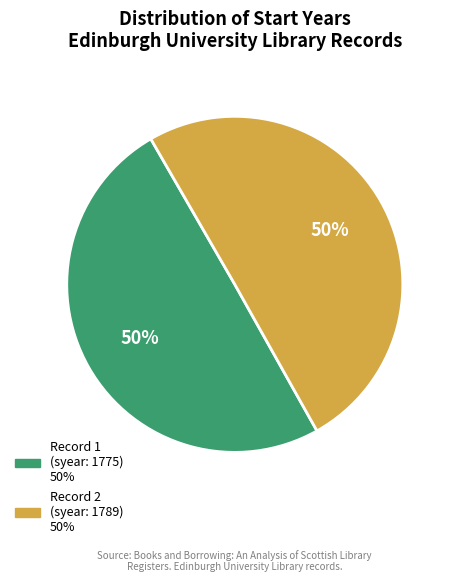

To the nearest percent, what is the average slice percentage?

50%